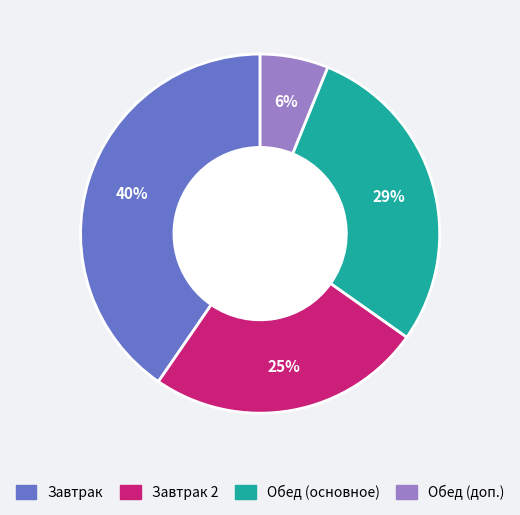

How many segments does this pie chart have?

4